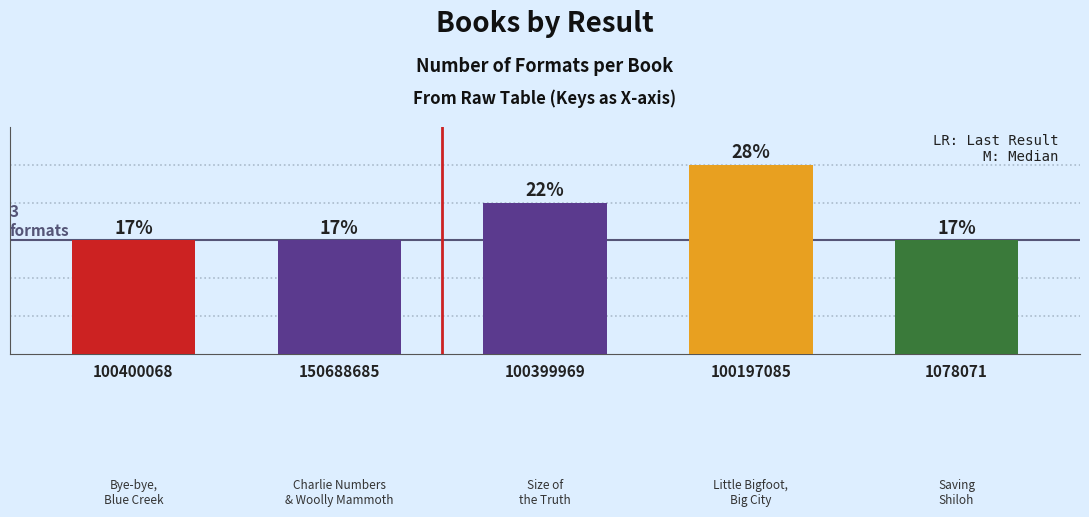

Between 100399969 and 150688685, which is larger?

100399969